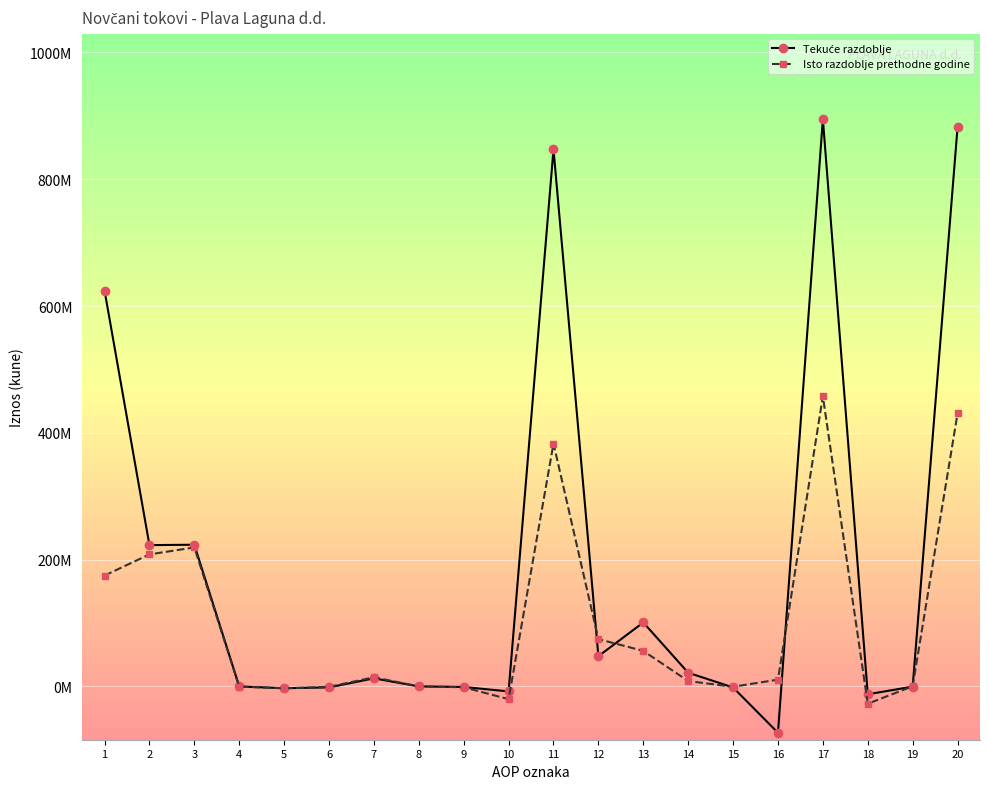

Is this an area chart (filled region under the line)?

No